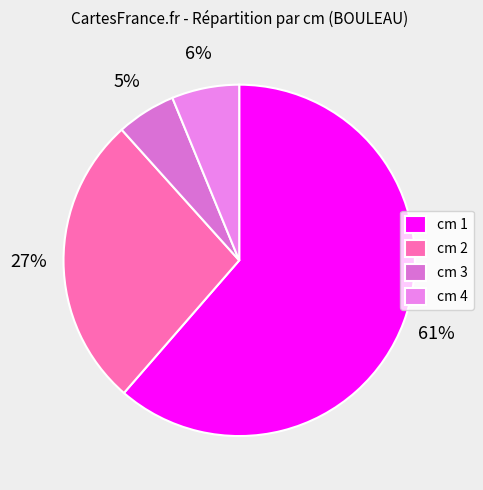

Count the number of slices in the pie.

4